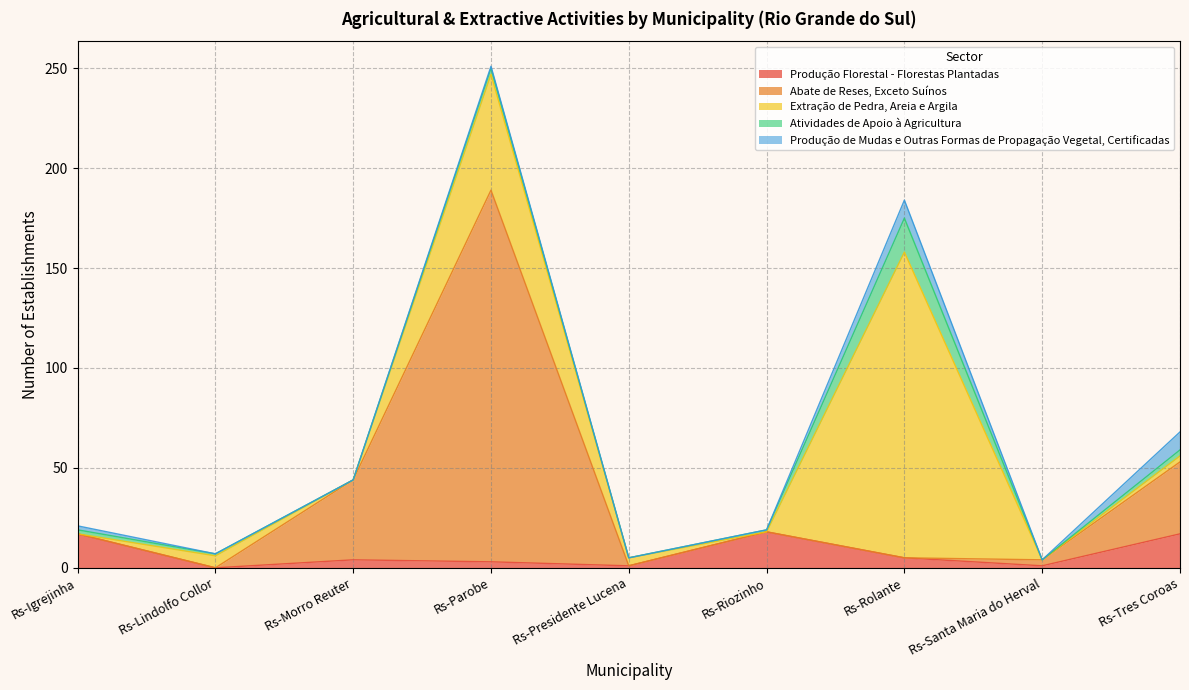

At how many categories does at least one series exceed 41?

2